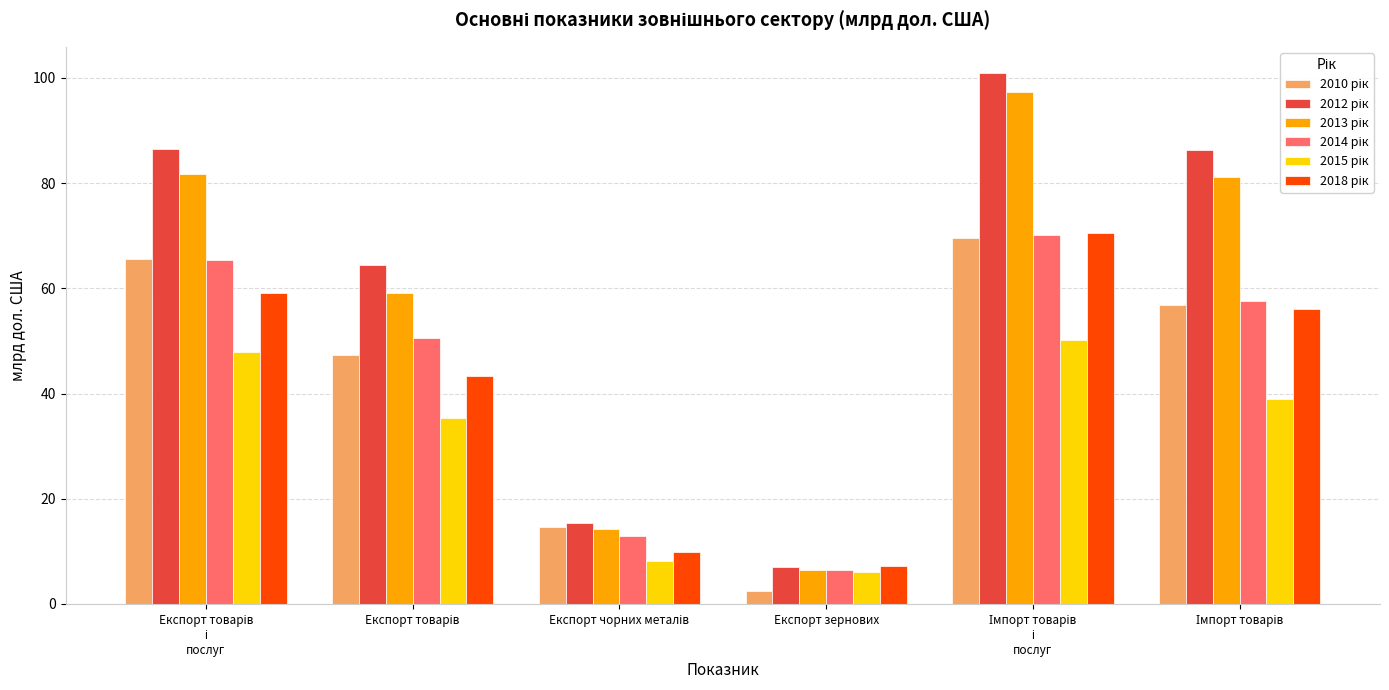

Which label corresponds to the smallest value in the chart?

Експорт зернових